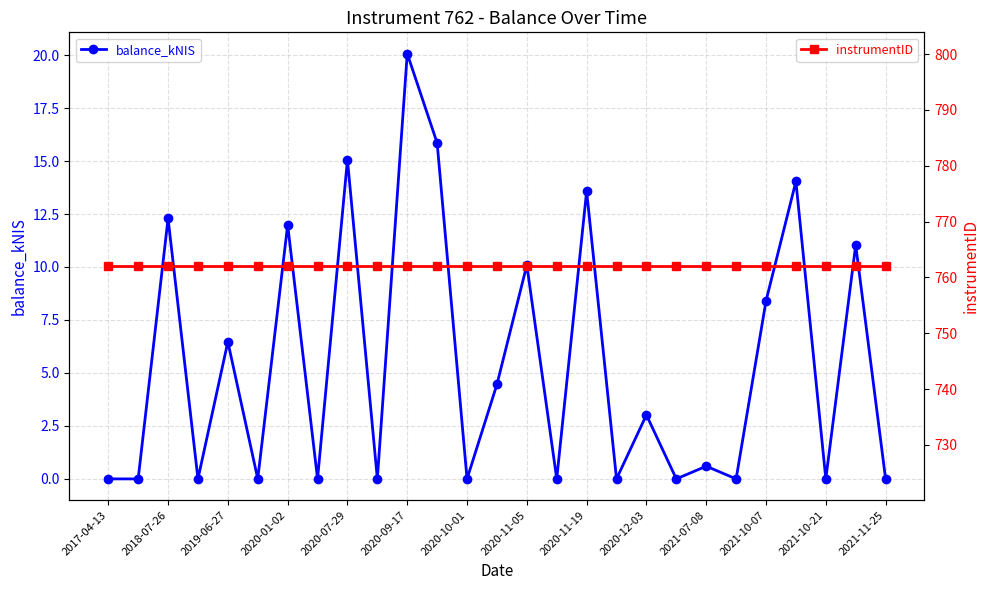

Which category has the lowest value across all series?

2017-04-13